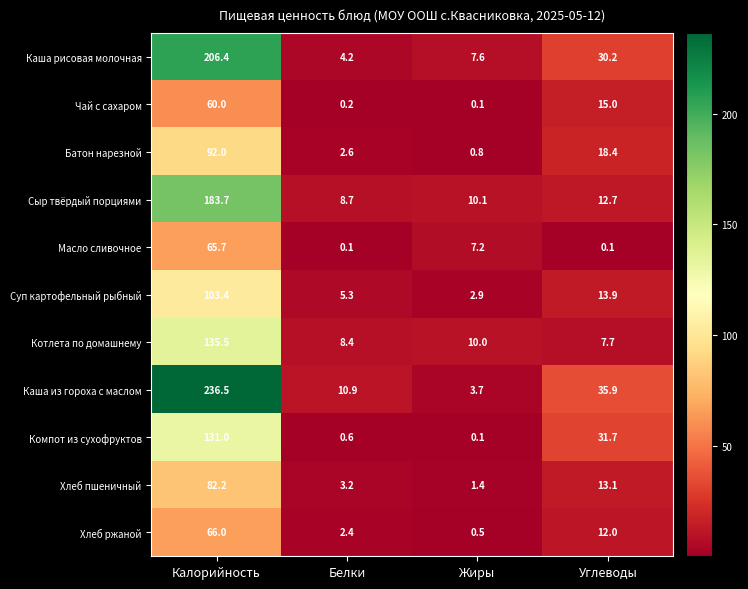

List the series in order of their peak value, highest first.

Каша из гороха с маслом, Каша рисовая молочная, Сыр твёрдый порциями, Котлета по домашнему, Компот из сухофруктов, Суп картофельный рыбный, Батон нарезной, Хлеб пшеничный, Хлеб ржаной, Масло сливочное, Чай с сахаром